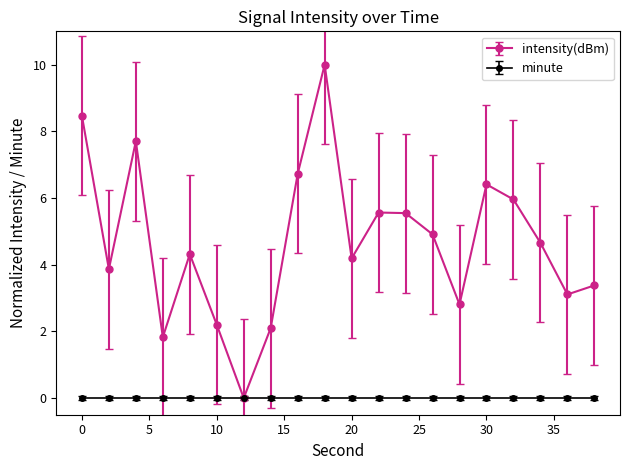

Which series has the largest range (max minus min)?

intensity(dBm)